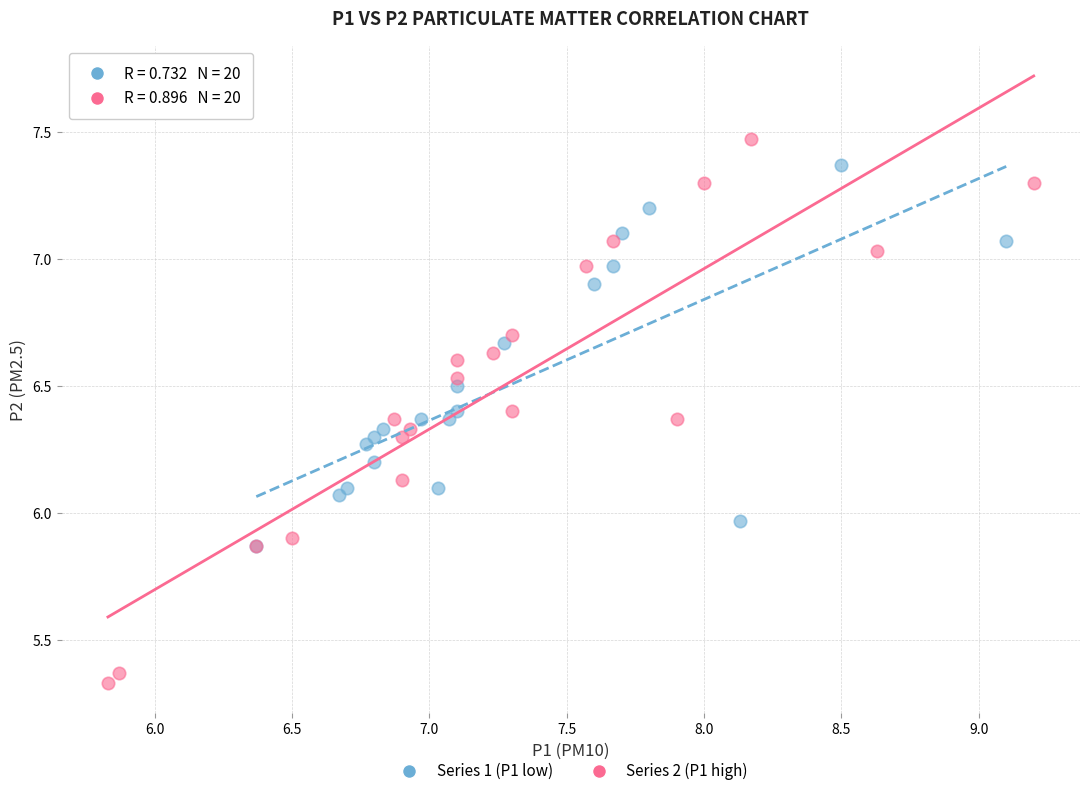

What are all the series names shown in the legend?

Series 1 (P1 low), Series 2 (P1 high)